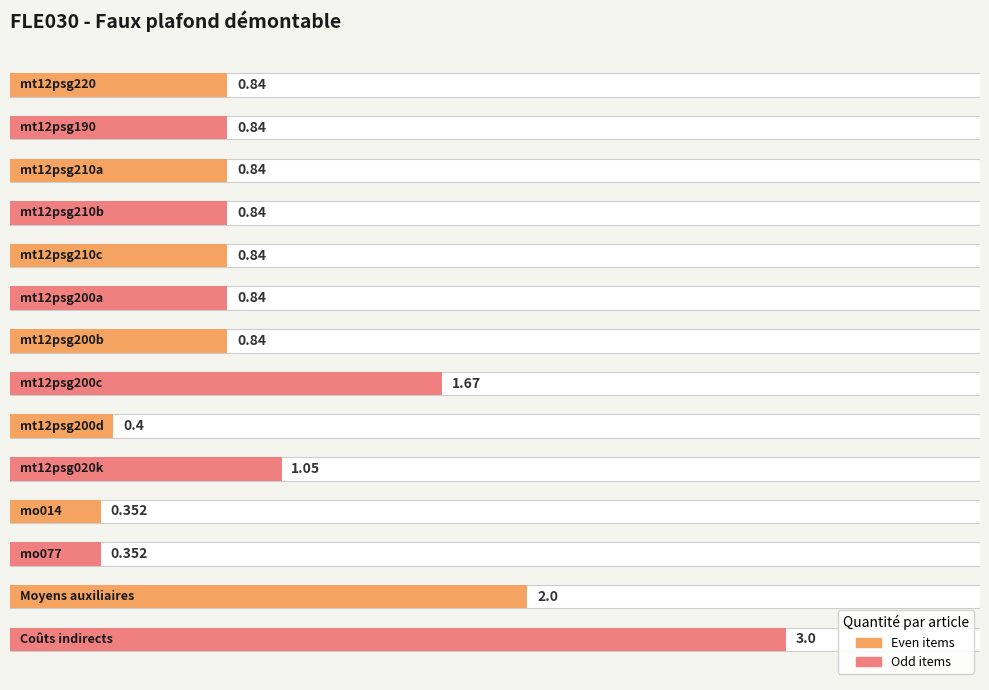

Which has a higher value, 13 or 12?

13